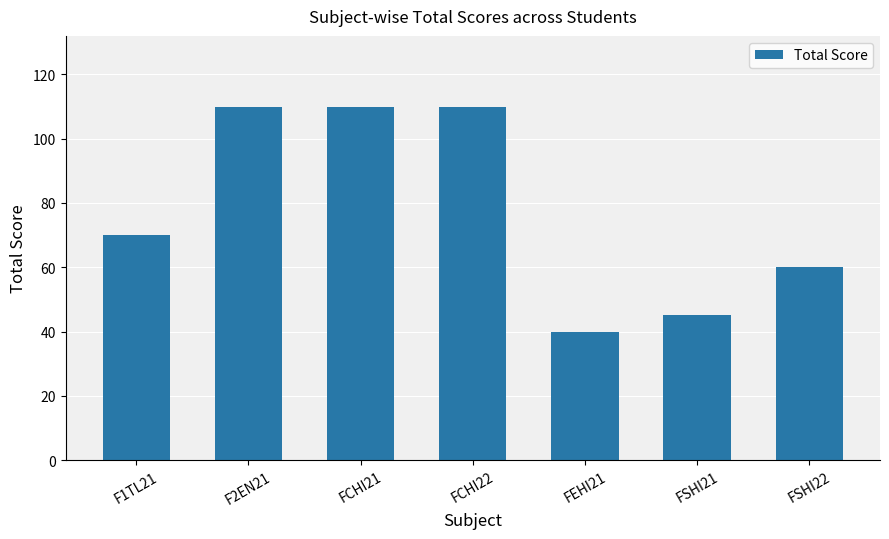

Reading right to left, what are all the values shown in this chart?

FSHI22=60	FSHI21=45	FEHI21=40	FCHI22=110	FCHI21=110	F2EN21=110	F1TL21=70